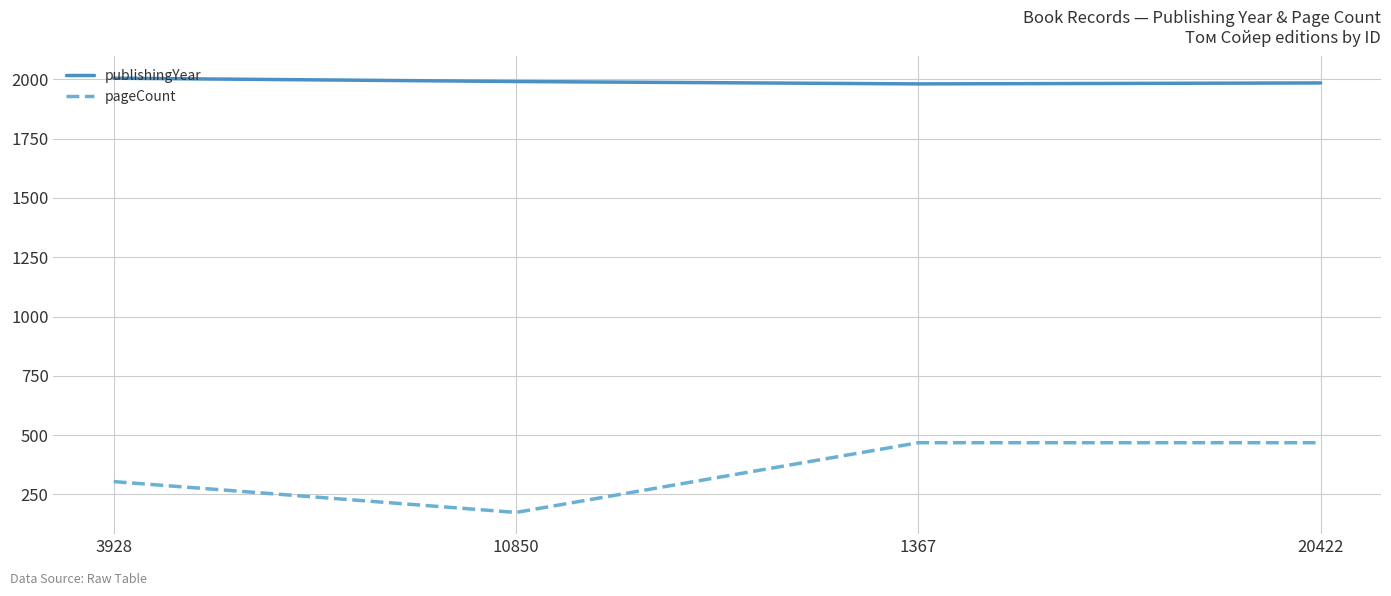

Is it true that publishingYear equals 2673 at 10850?

False